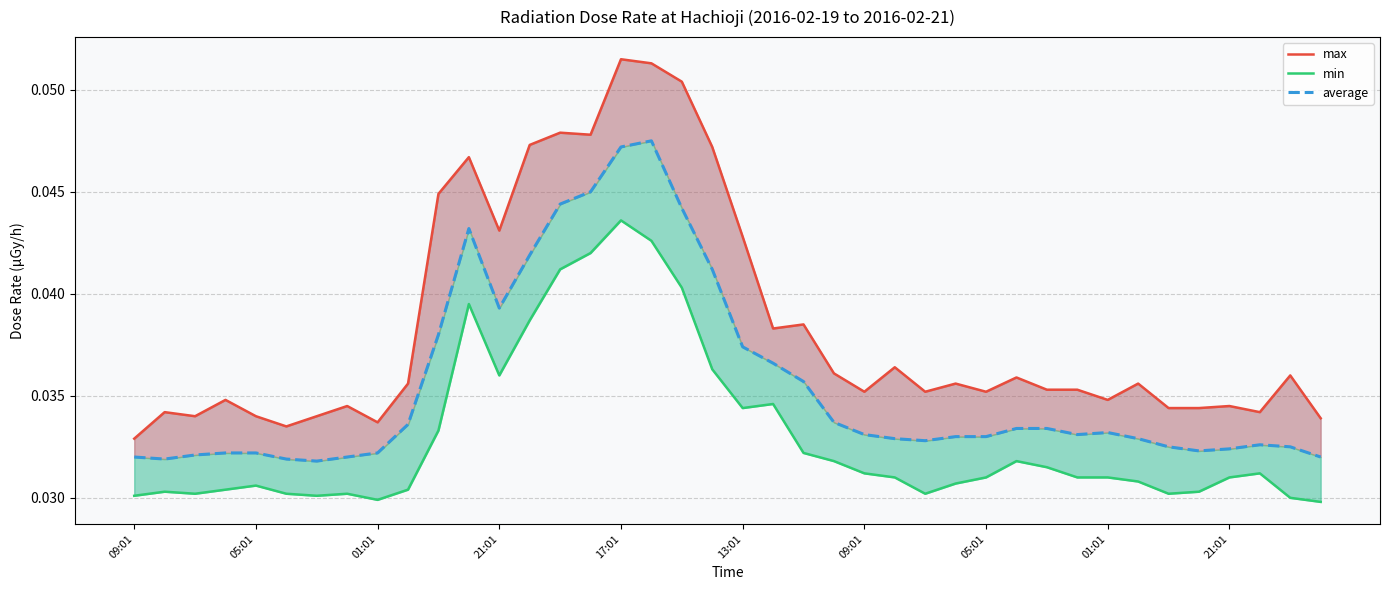

Between 38 and 12, which is larger?

12